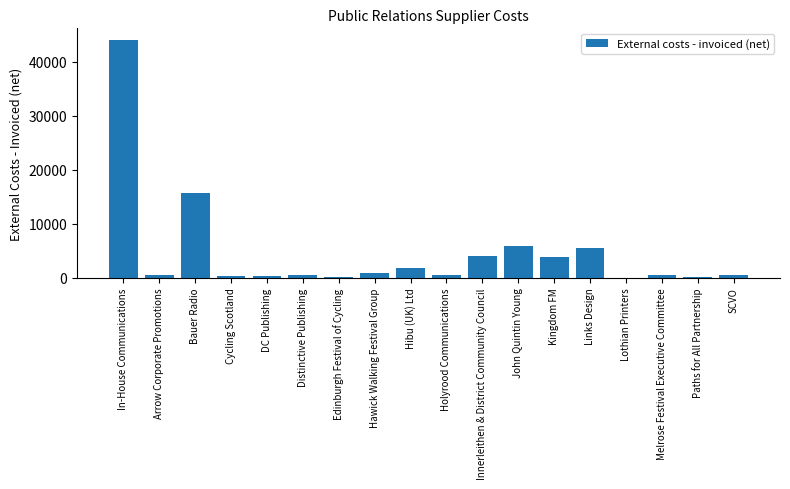

Where is the data nearest to the value 22034?

Bauer Radio